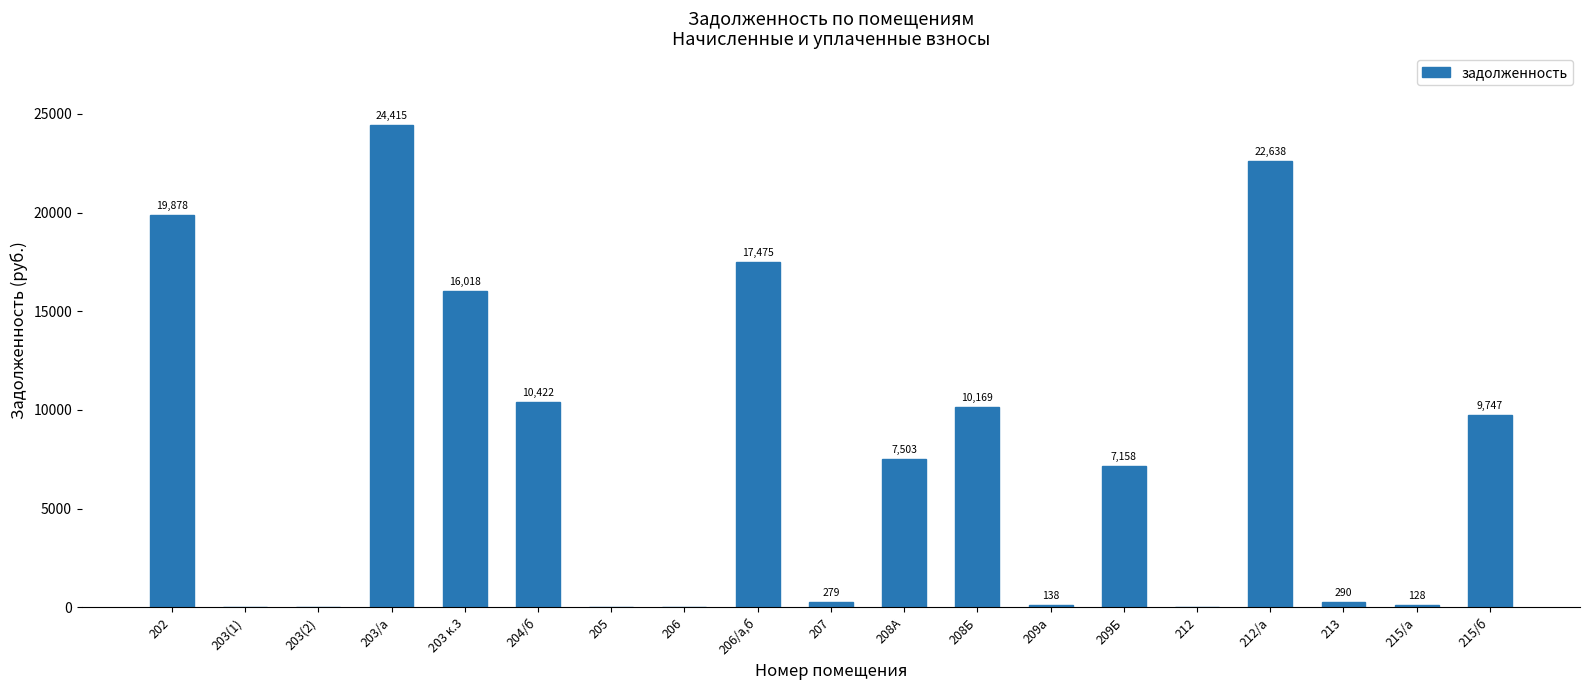

What is the change in value from 202 to 215/а?

-19750.9